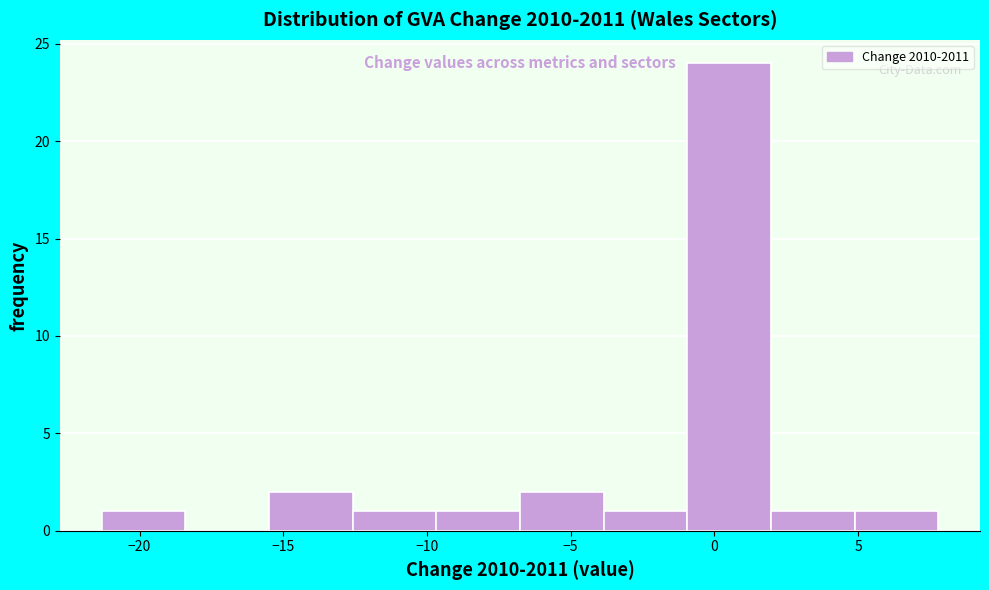

Which range on the x-axis has the tallest bar?

-1.0 to 2.0